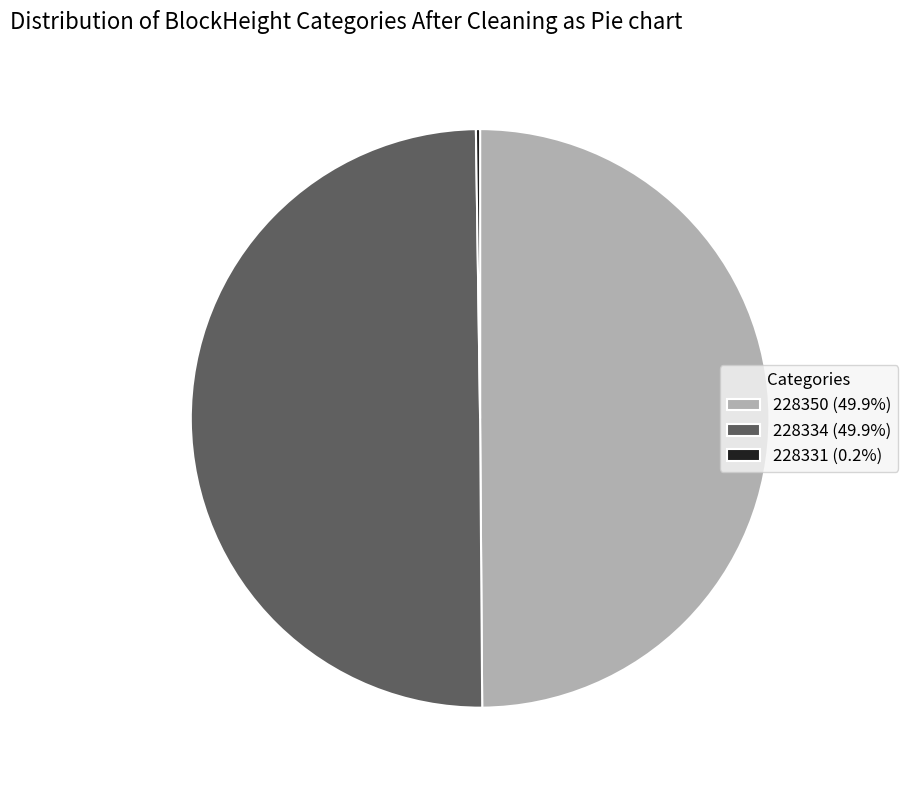

Approximately how many times larger is the value at 228350 (49.9%) compared to 228334 (49.9%)?

1.0